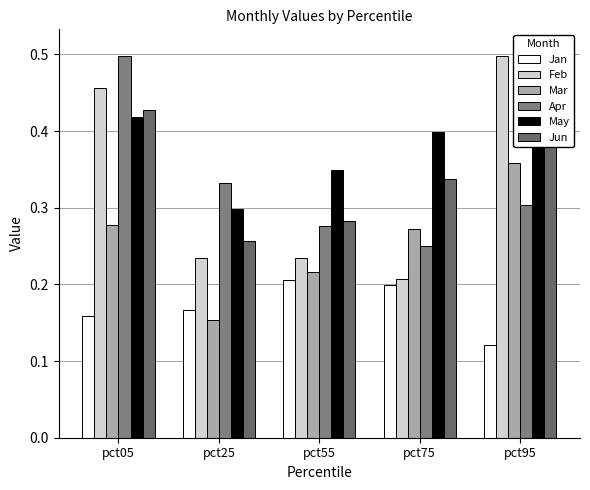

What is the smallest value displayed?

0.1